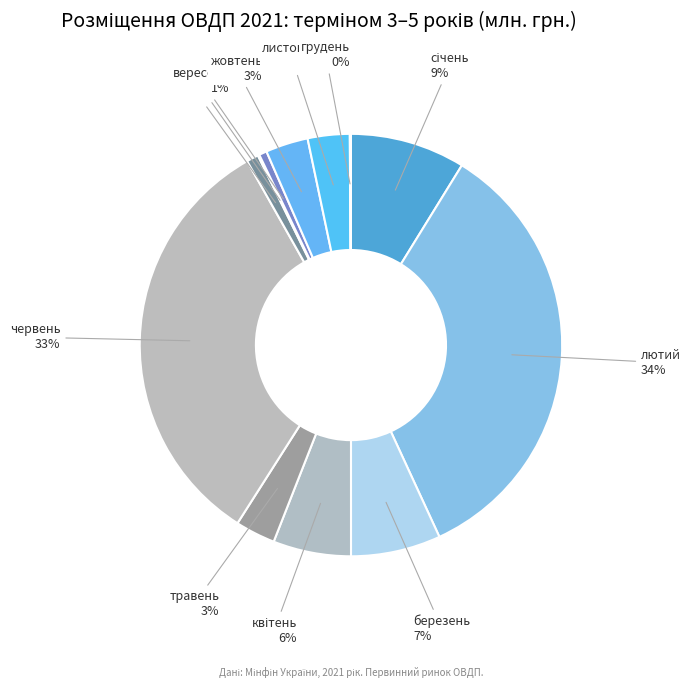

Which category has the biggest portion of the pie?

лютий